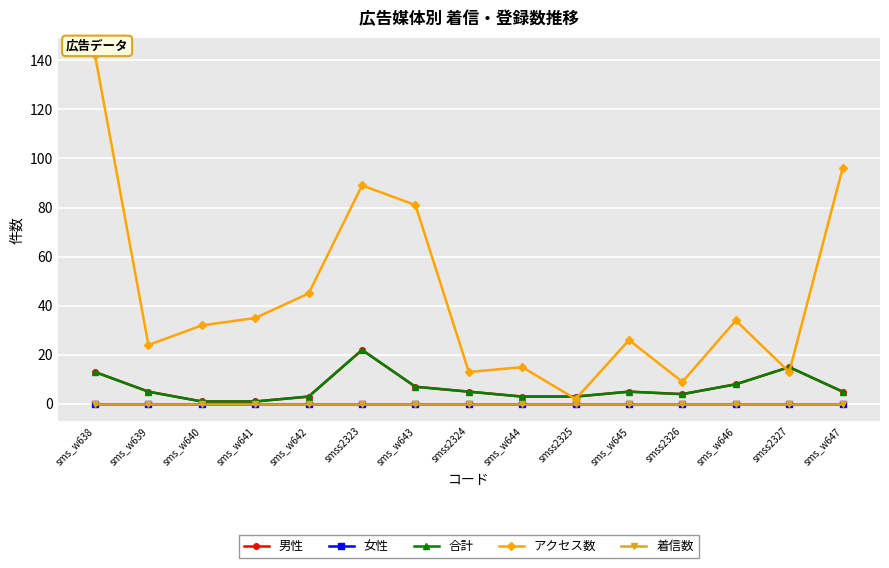

Does the chart have visible grid lines?

Yes